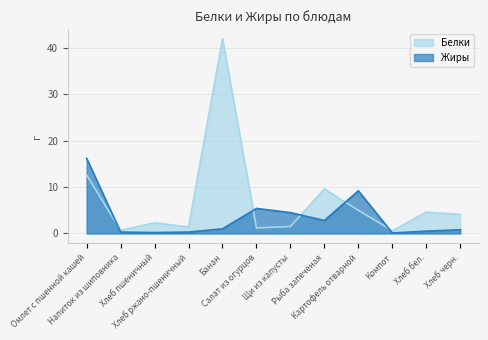

How many values in the Жиры series are below 1?

6